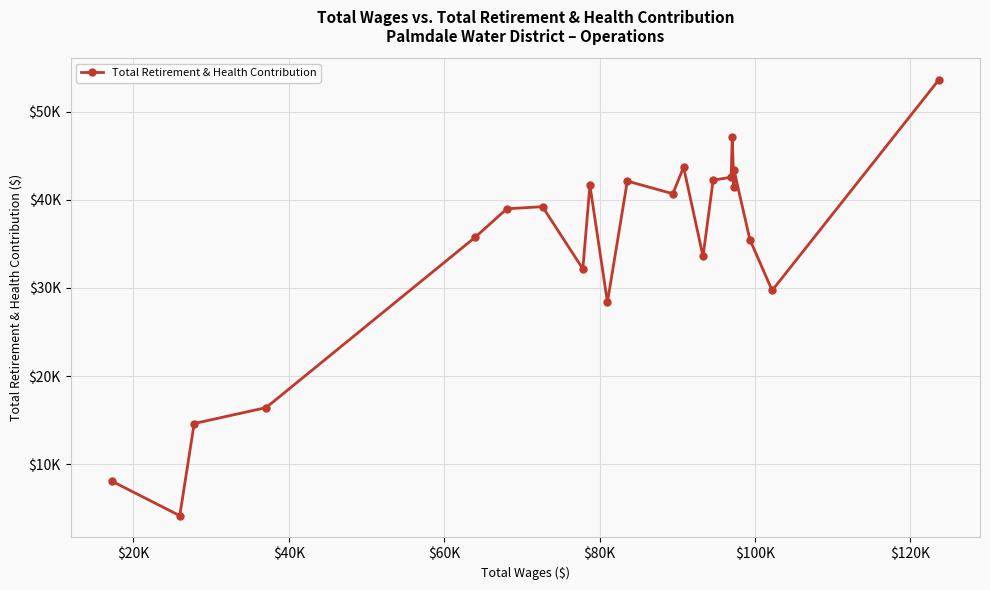

Is this an area chart (filled region under the line)?

No